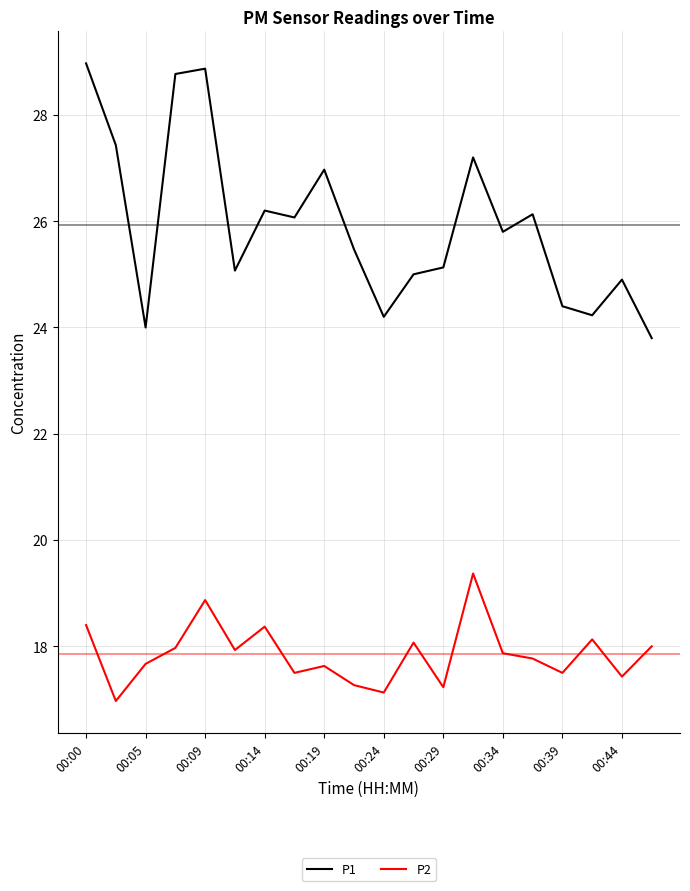

Count the number of categories in the chart.

20